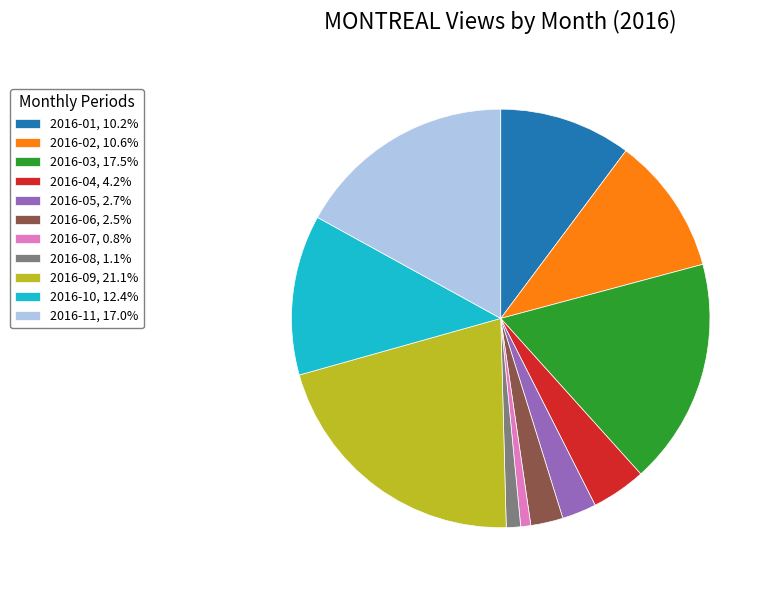

What is the ratio of the value at 2016-08, 1.1% to the value at 2016-06, 2.5%?

0.4